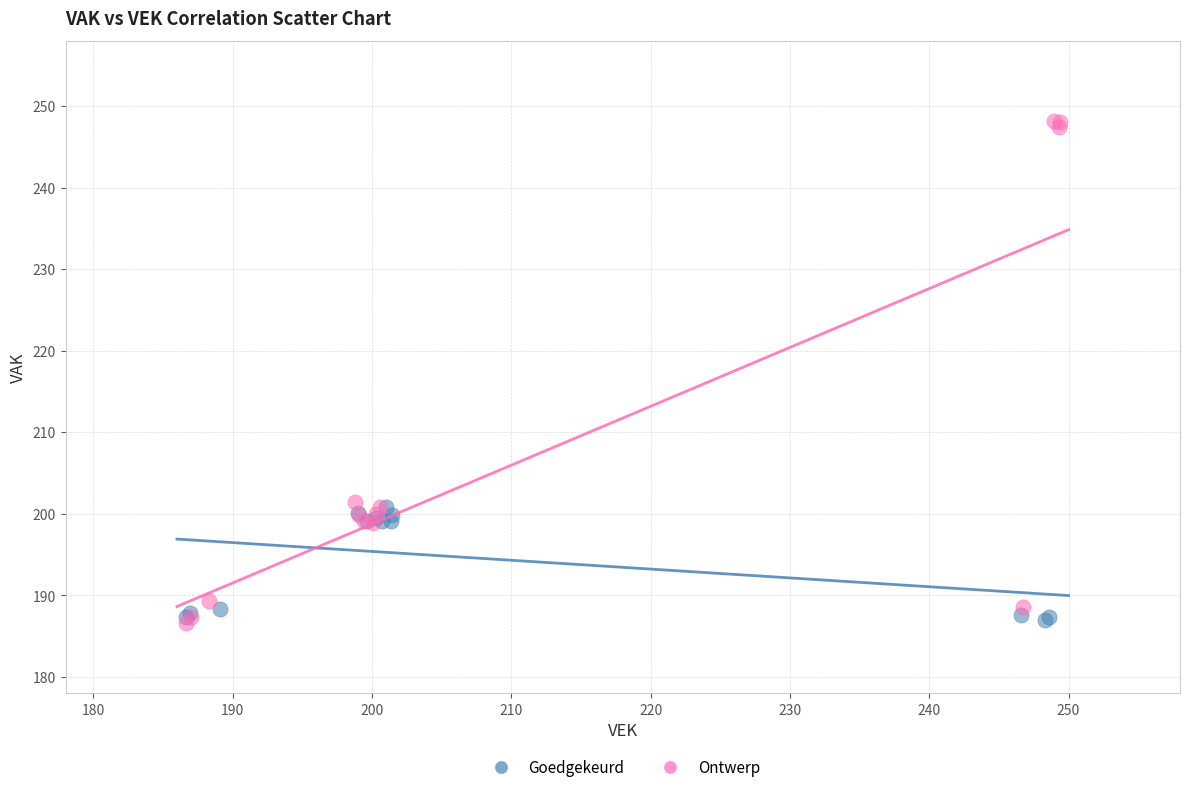

Which series has the widest spread of Y values?

Ontwerp